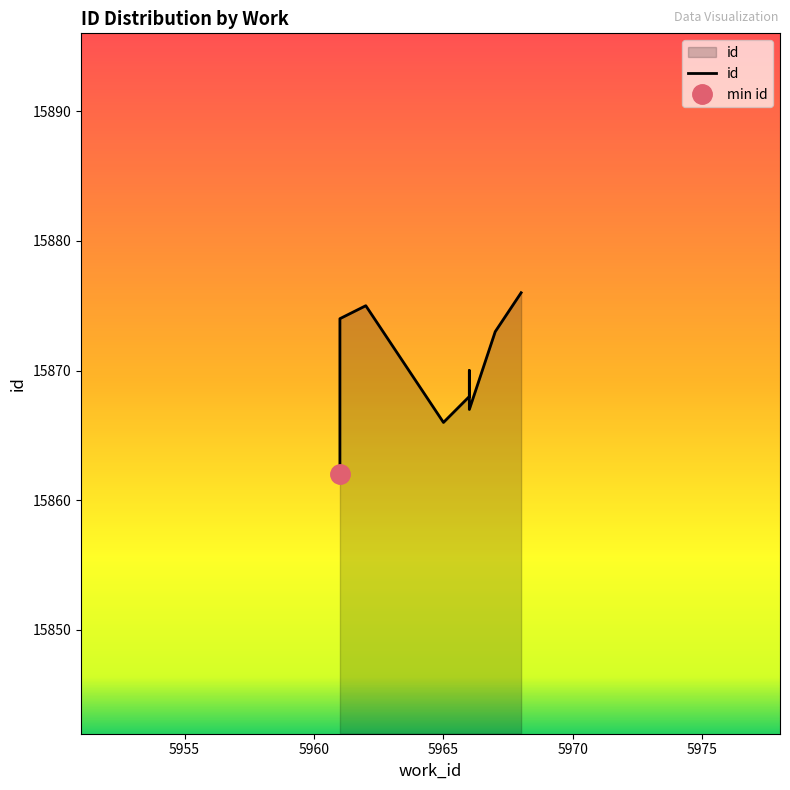

What is the difference between the maximum and minimum values?

14